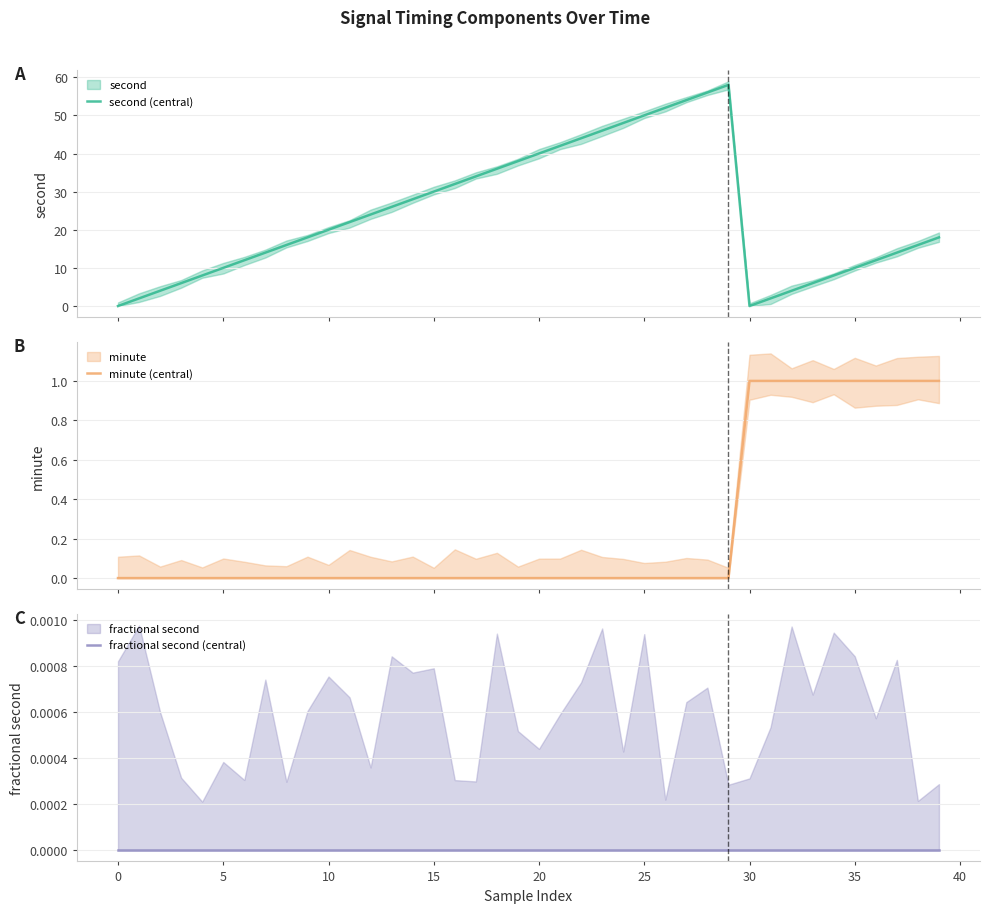

True or false: minute (central) and second (central) cross at least once.

True